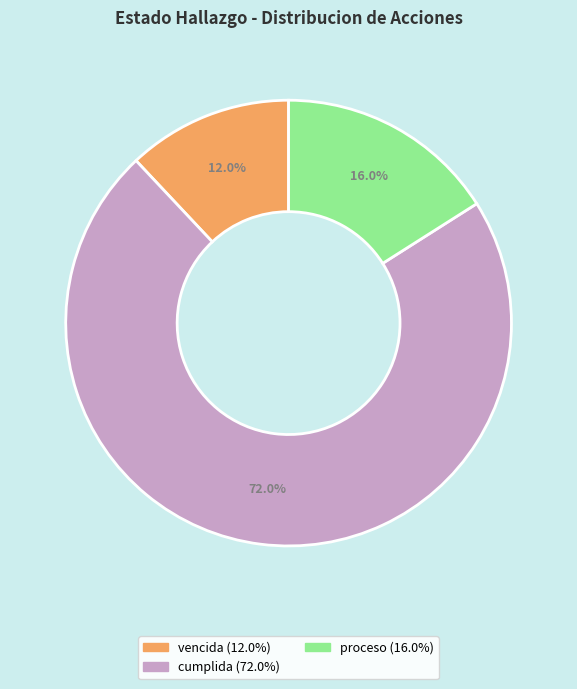

Which category has the biggest portion of the pie?

cumplida